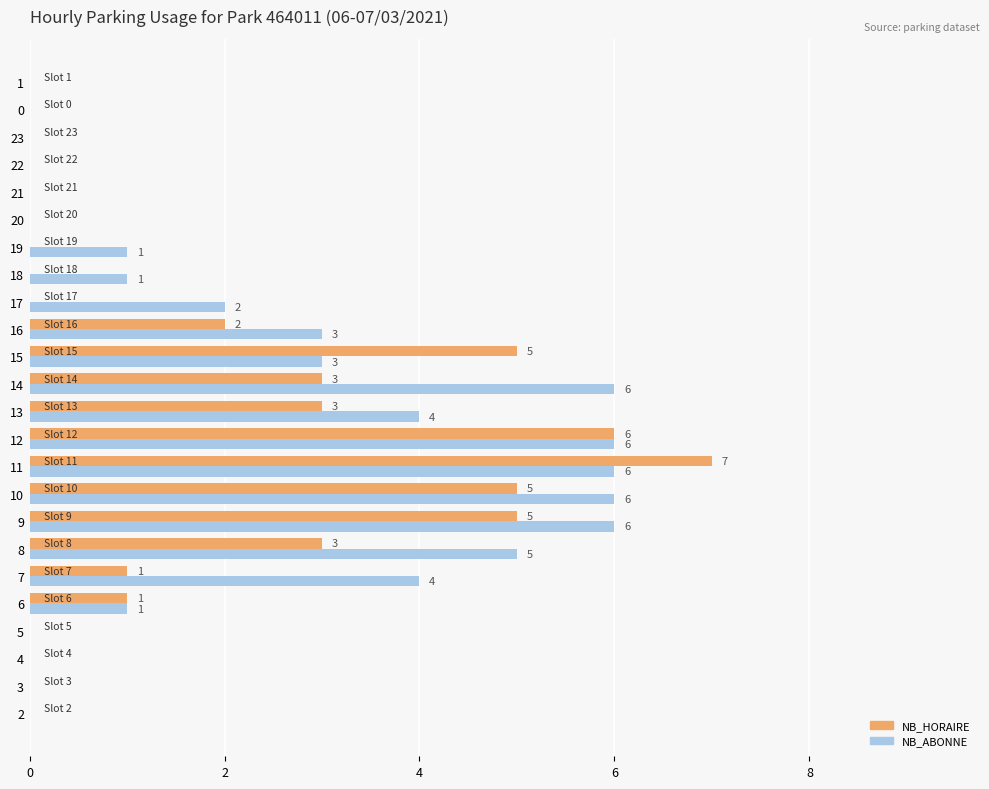

What is the total value across all series at 12?

12